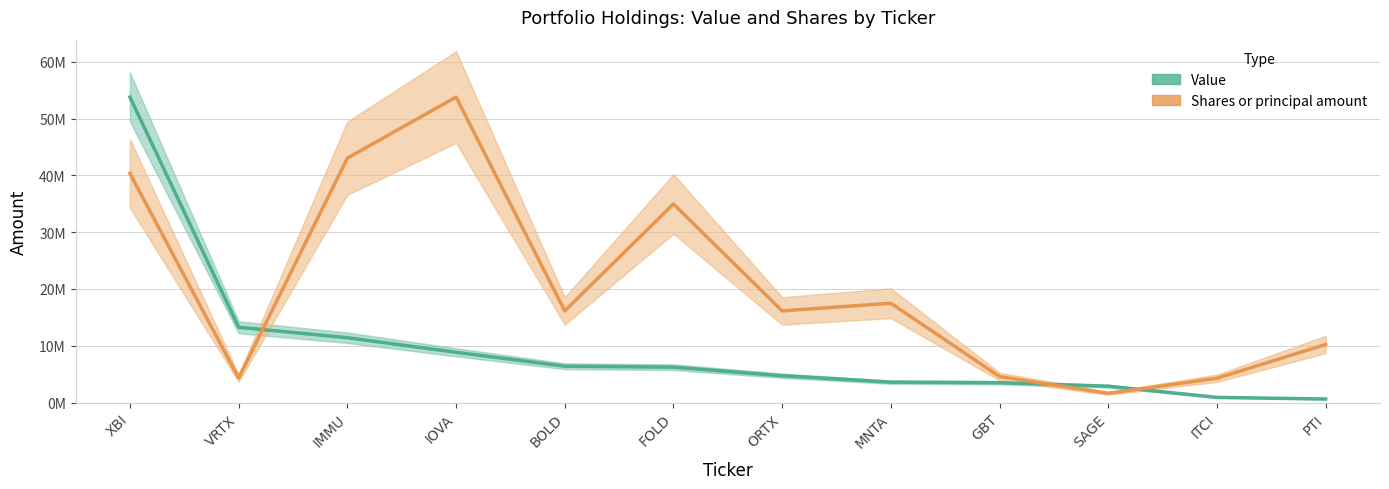

What is the sum of the Shares or principal amount values at SAGE and GBT?

6188495.0